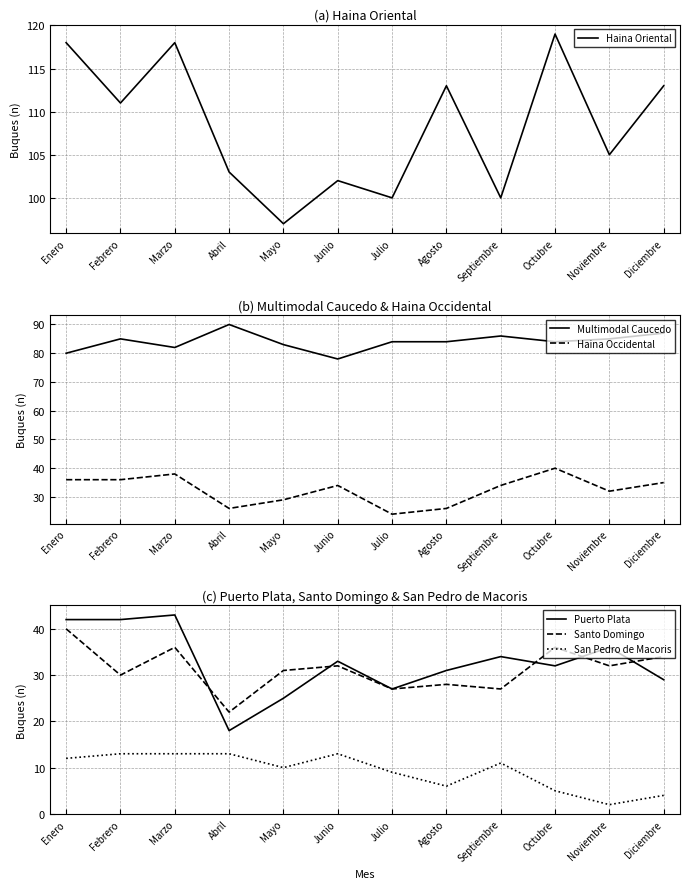

Which has a higher value, Octubre or Noviembre?

Octubre